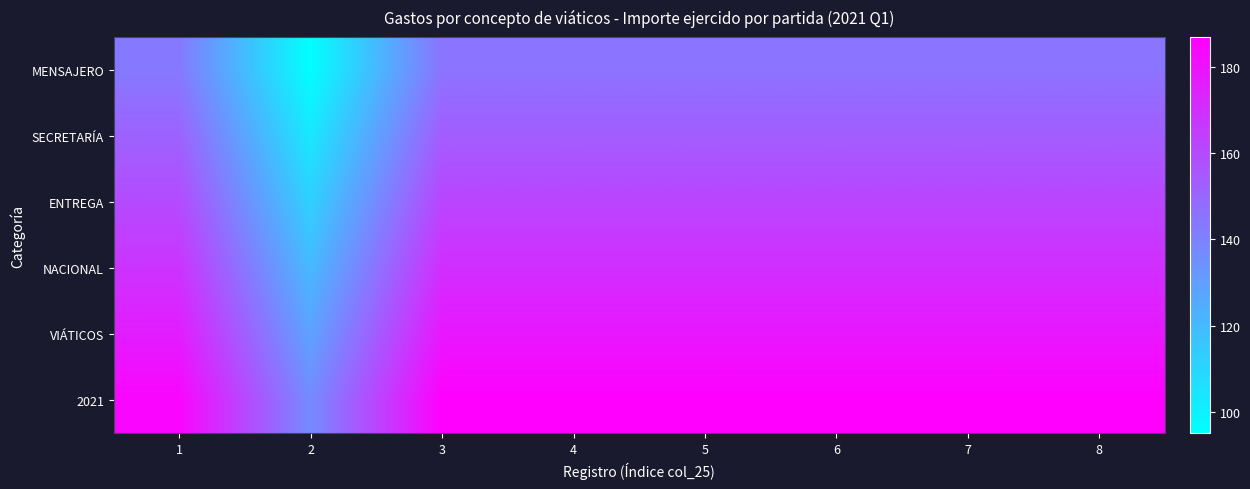

Between 8 and 2, which is larger?

8